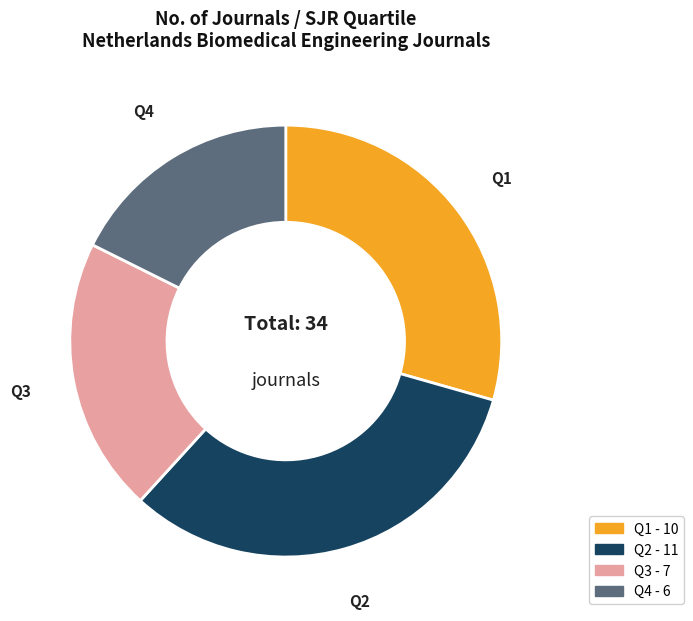

How many segments does this pie chart have?

4